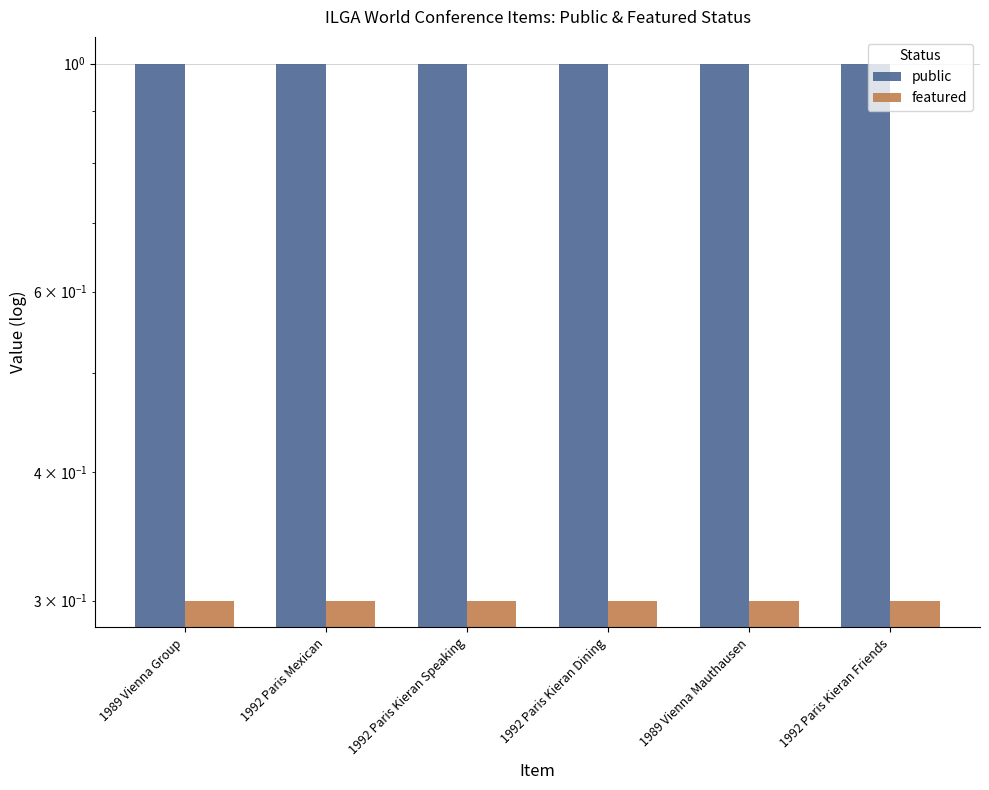

How many groups of bars are there?

6